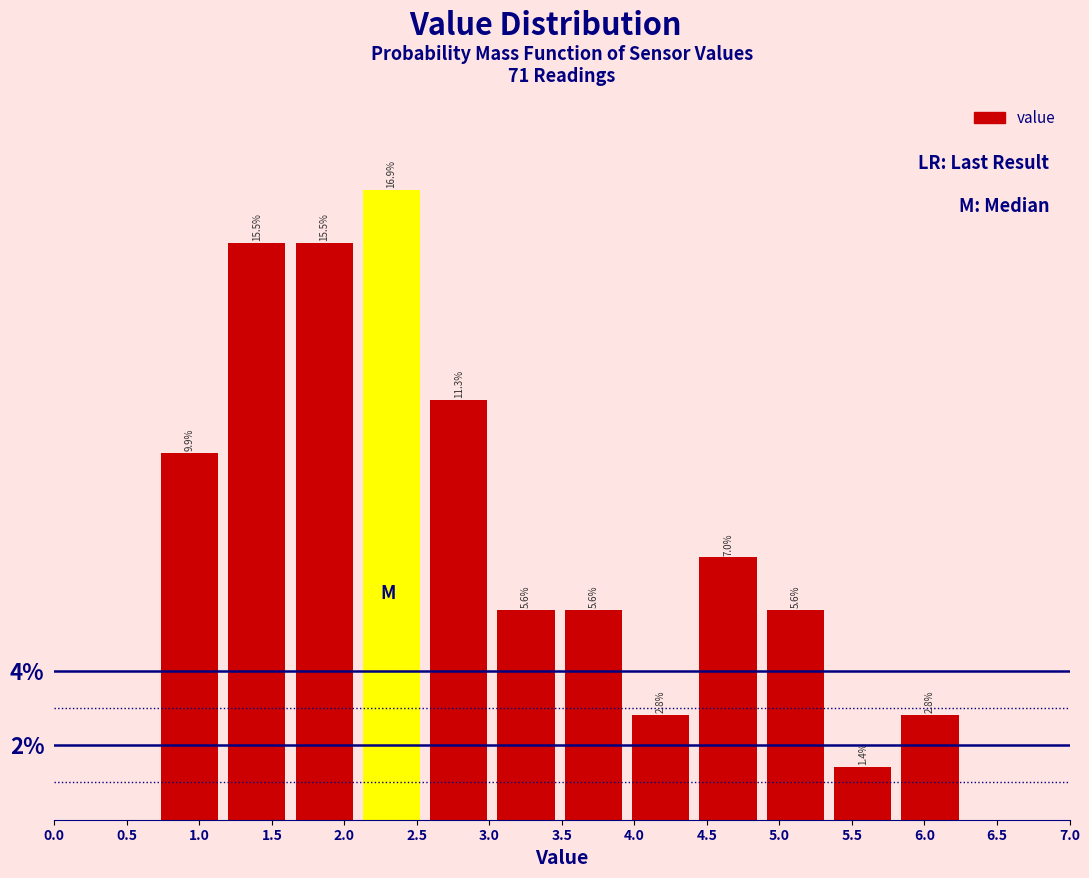

Reading left to right, list every bar in this chart as the range it spans on the x-axis followed by its height. The bar edges are not printed on the chart, so give them approximately, as read against the axis.

0.70 to 1.15: 9.9
1.15 to 1.65: 15.5
1.65 to 2.10: 15.5
2.10 to 2.55: 16.9
2.55 to 3.00: 11.3
3.00 to 3.50: 5.6
3.50 to 3.95: 5.6
3.95 to 4.40: 2.8
4.40 to 4.90: 7.0
4.90 to 5.35: 5.6
5.35 to 5.80: 1.4
5.80 to 6.25: 2.8